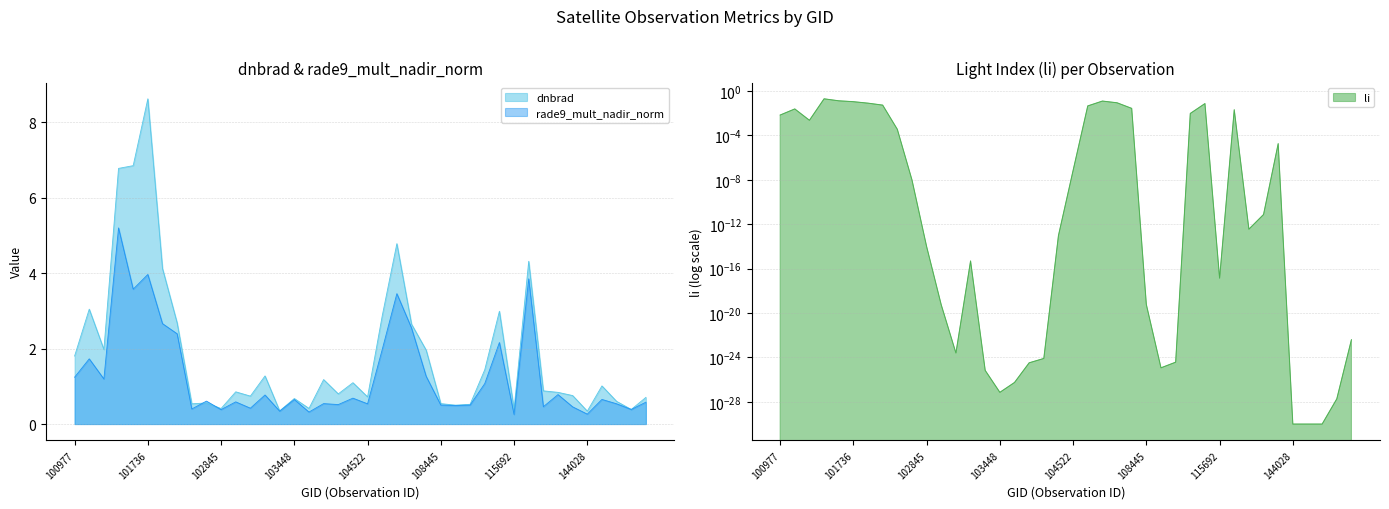

True or false: dnbrad has a value of 1.3 at 124222.

False